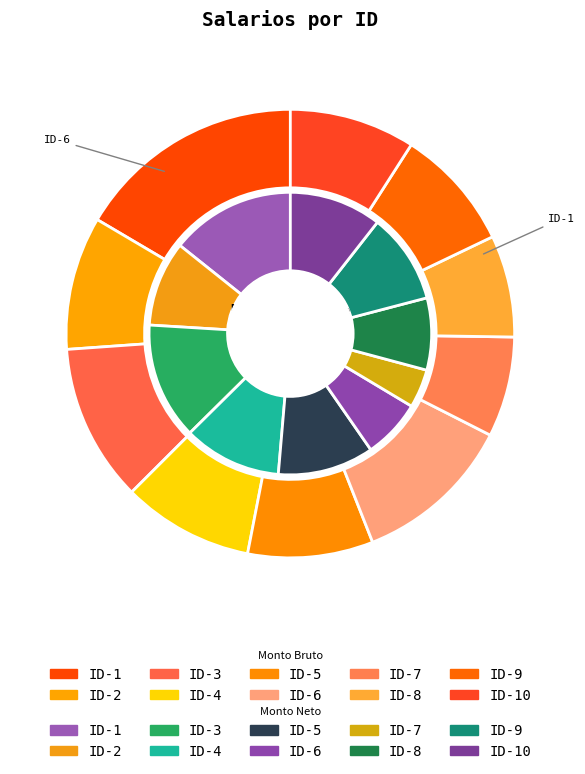

The ID-1 slice represents 17% of the pie. True or false?

True